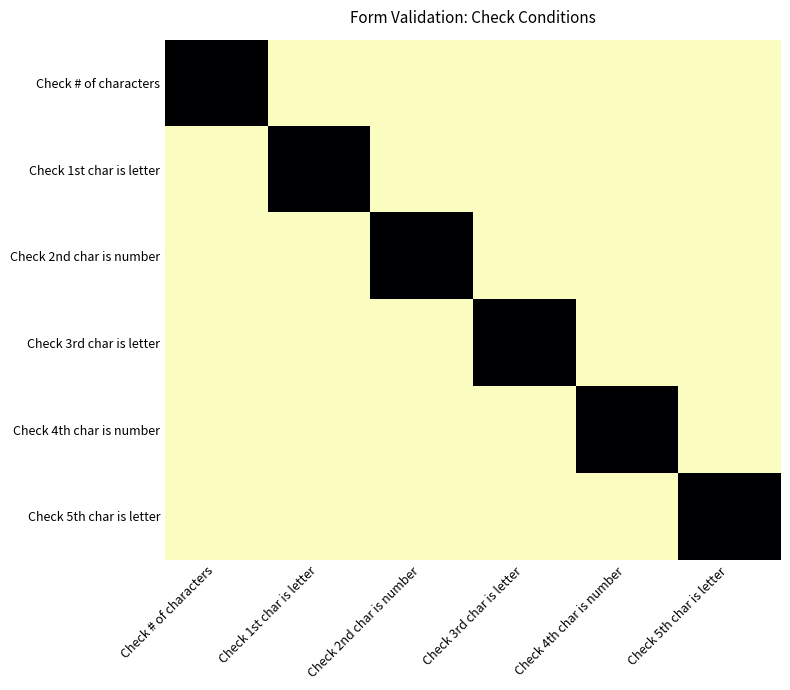

Which series has the largest total across all categories?

Check # of characters